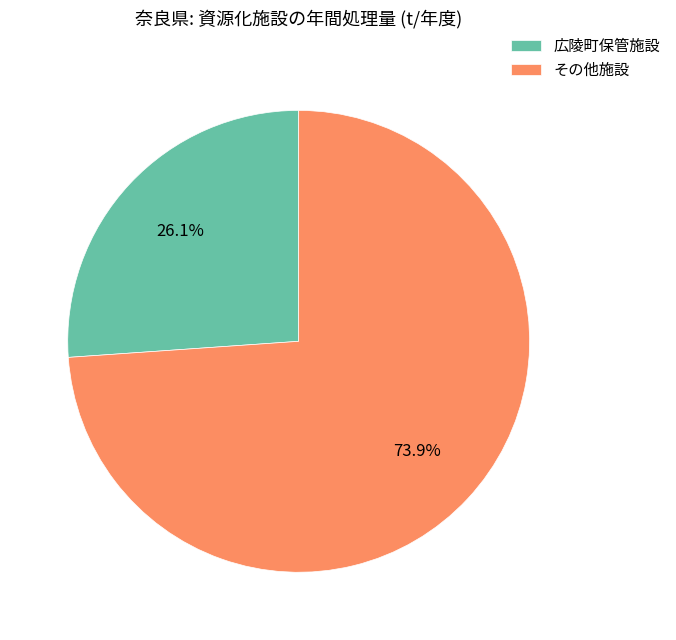

What is the ratio of the value at 広陵町保管施設 to the value at その他施設?

0.4